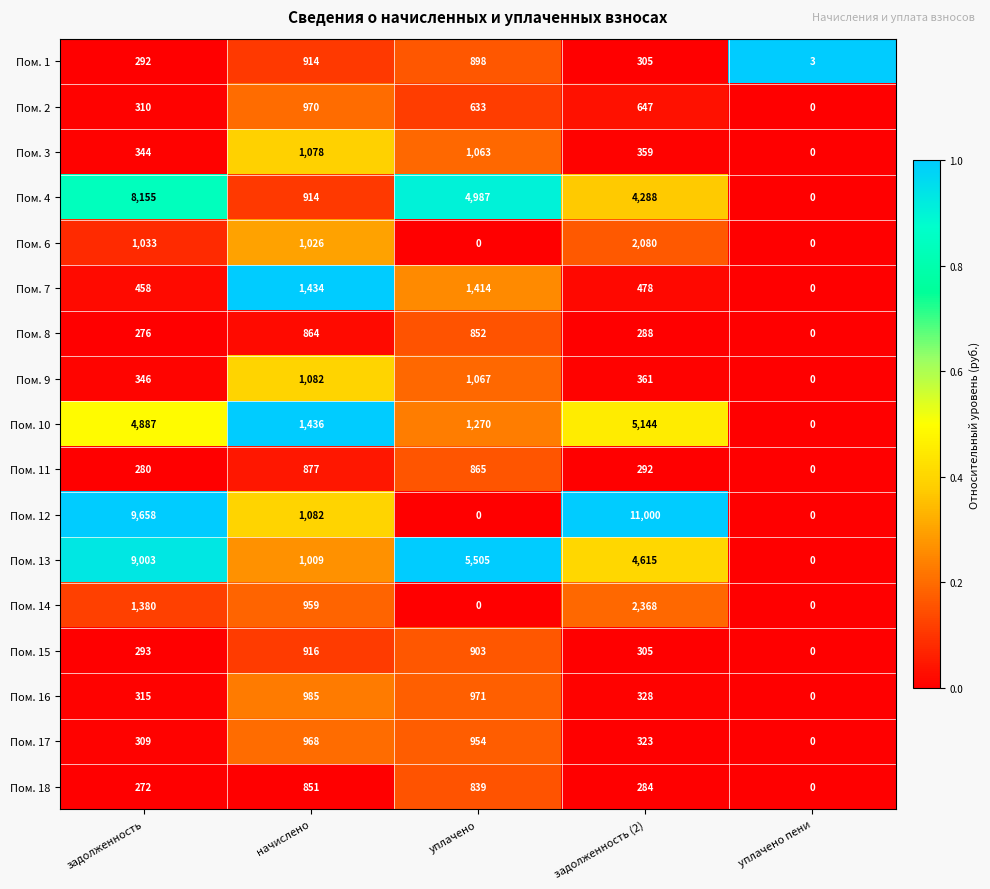

What is the average value of the Пом. 10 series?

2547